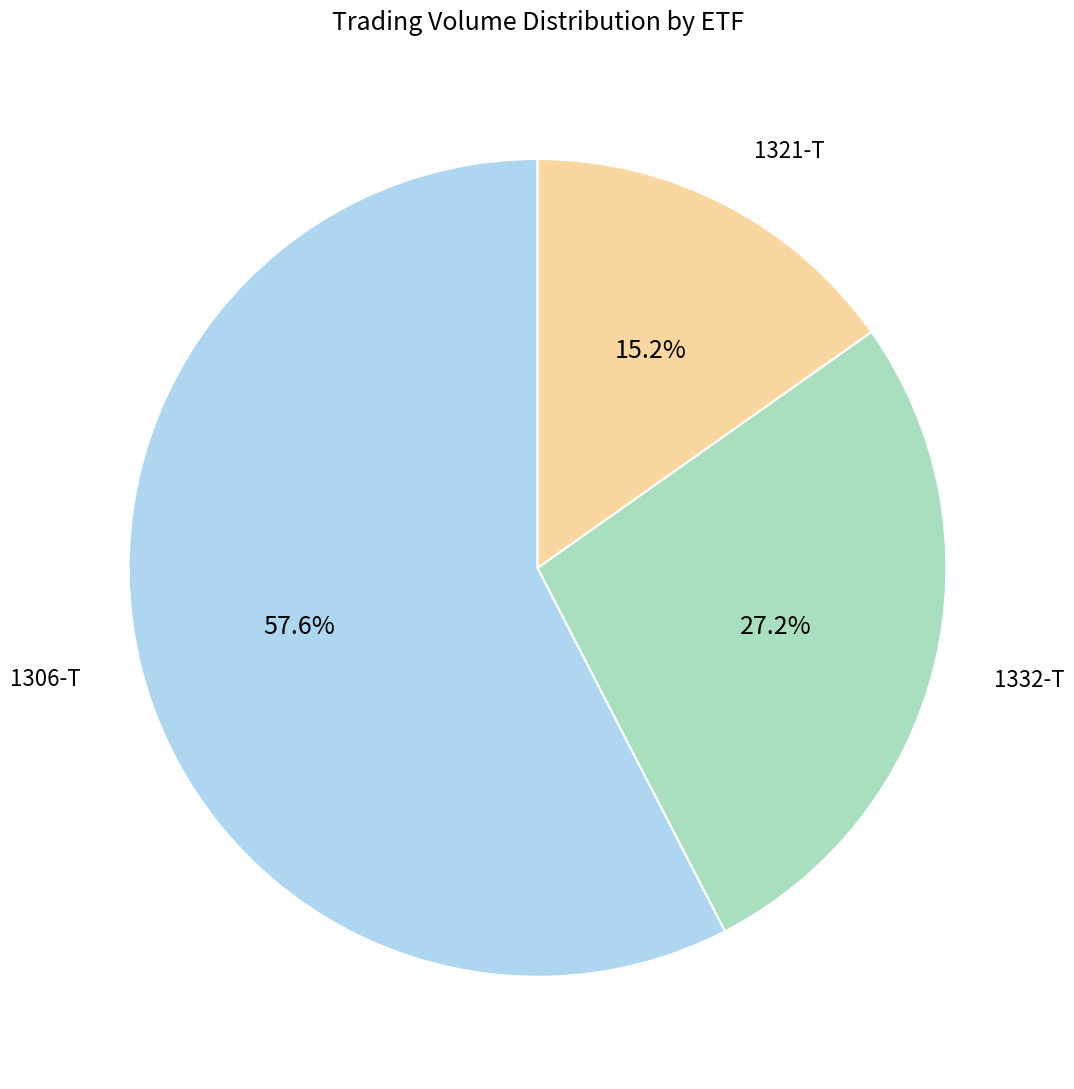

How many slices are in this pie chart?

3